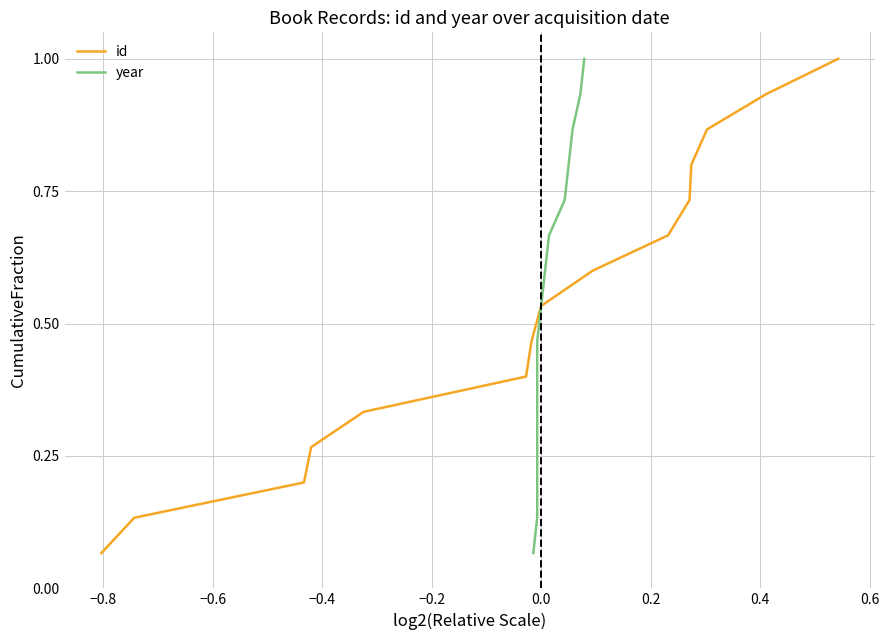

At 0.6, list the series in order from largest to smallest.

id, year